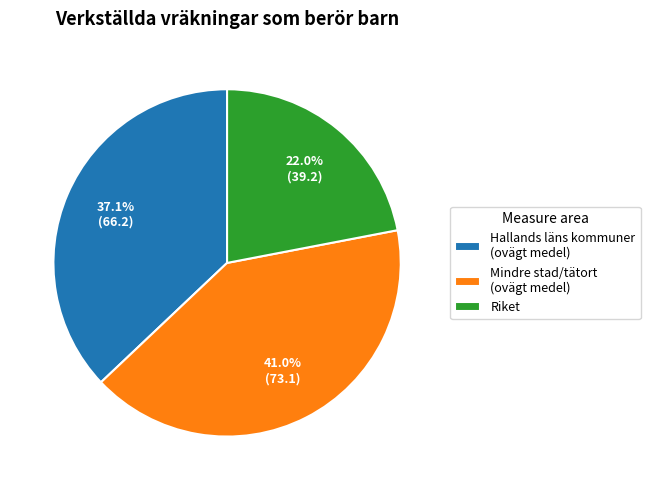

Does any single category account for the majority?

No